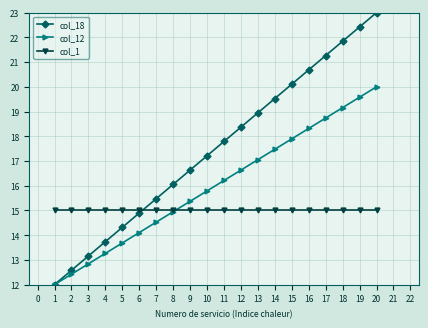

True or false: col_12 has more than 0 interior local peaks.

False